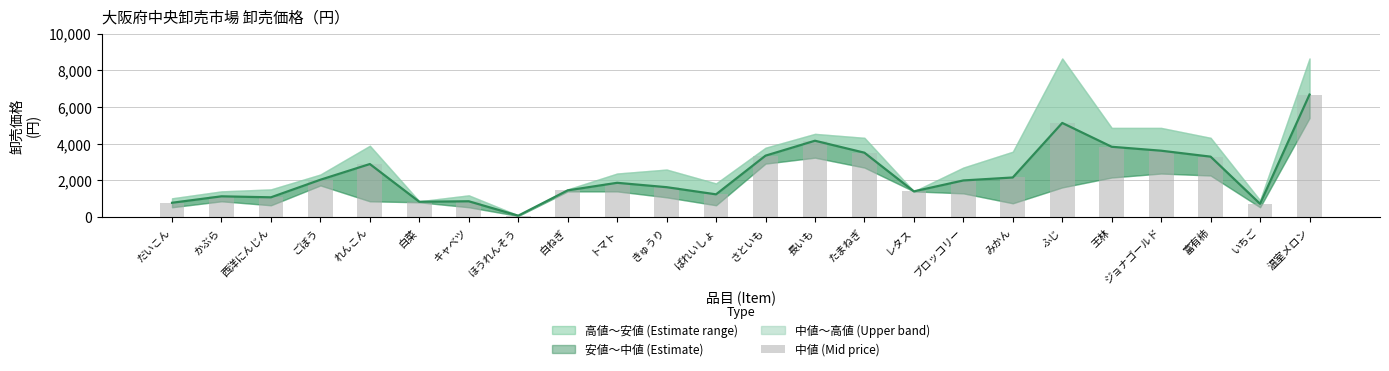

Approximately how many times larger is the value at トマト compared to 白菜?

2.2